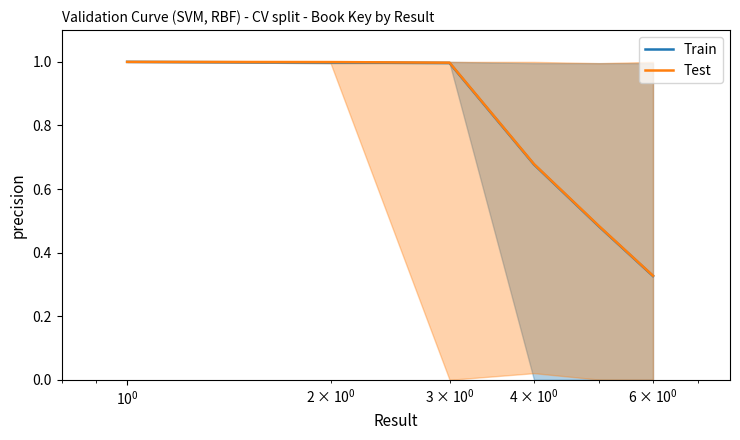

What are all the series names shown in the legend?

Train, Test